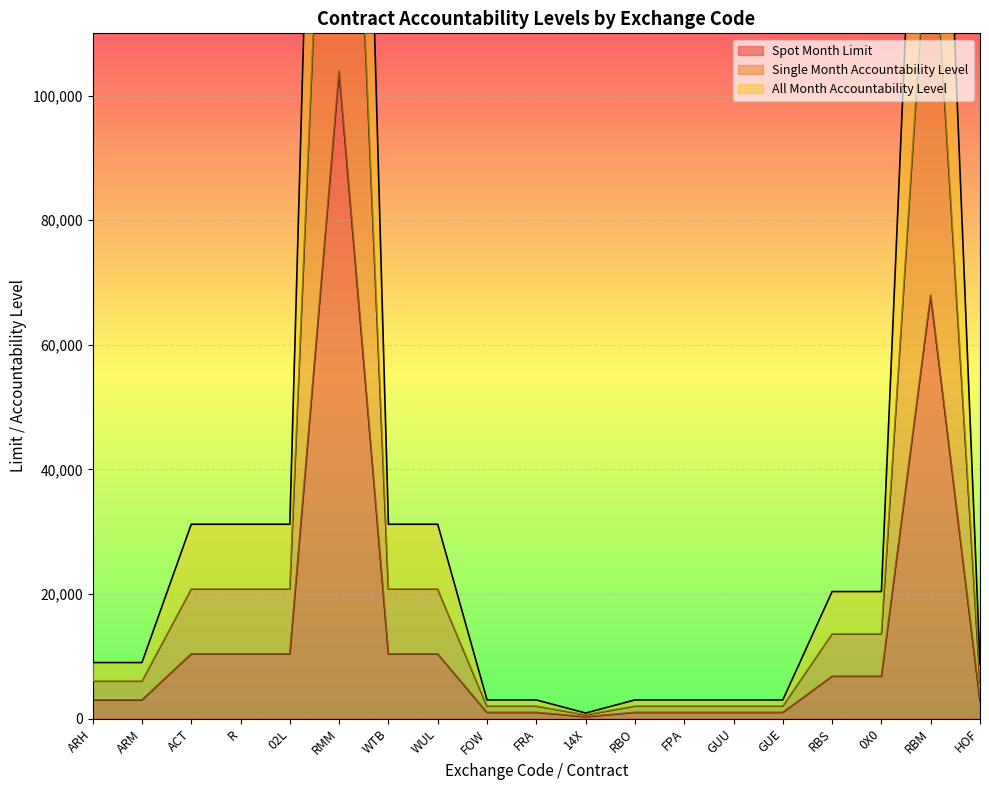

Which series has the widest spread of values?

All Month Accountability Level